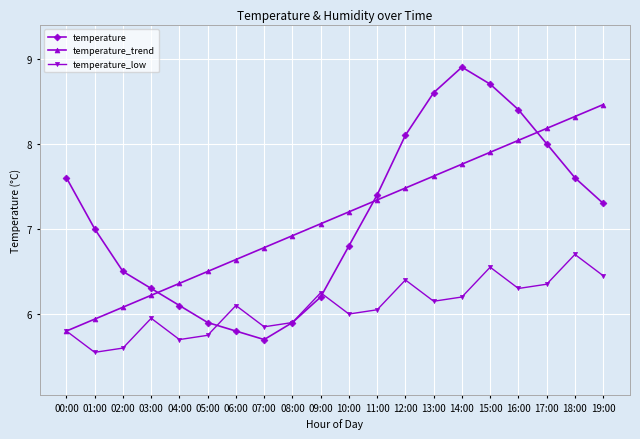

True or false: temperature_trend has a value of 5.8 at 00:00.

True